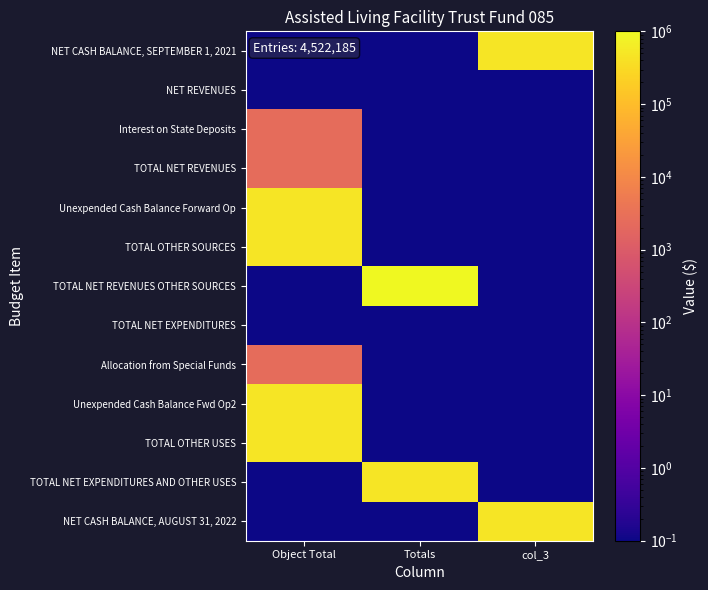

Reading left to right, list all the values displayed in this chart.

NET CASH BALANCE, SEPTEMBER 1, 2021: Object Total=0.1	Totals=0.1	col_3=502424.9
NET REVENUES: Object Total=0.1	Totals=0.1	col_3=0.1
Interest on State Deposits: Object Total=2515.2	Totals=0.1	col_3=0.1
TOTAL NET REVENUES: Object Total=2515.2	Totals=0.1	col_3=0.1
Unexpended Cash Balance Forward Op: Object Total=500000.0	Totals=0.1	col_3=0.1
TOTAL OTHER SOURCES: Object Total=500000.0	Totals=0.1	col_3=0.1
TOTAL NET REVENUES OTHER SOURCES: Object Total=0.1	Totals=1004940.1	col_3=0.1
TOTAL NET EXPENDITURES: Object Total=0.1	Totals=0.1	col_3=0.1
Allocation from Special Funds: Object Total=2424.9	Totals=0.1	col_3=0.1
Unexpended Cash Balance Fwd Op2: Object Total=500000.0	Totals=0.1	col_3=0.1
TOTAL OTHER USES: Object Total=502424.9	Totals=0.1	col_3=0.1
TOTAL NET EXPENDITURES AND OTHER USES: Object Total=0.1	Totals=502424.9	col_3=0.1
NET CASH BALANCE, AUGUST 31, 2022: Object Total=0.1	Totals=0.1	col_3=502515.2